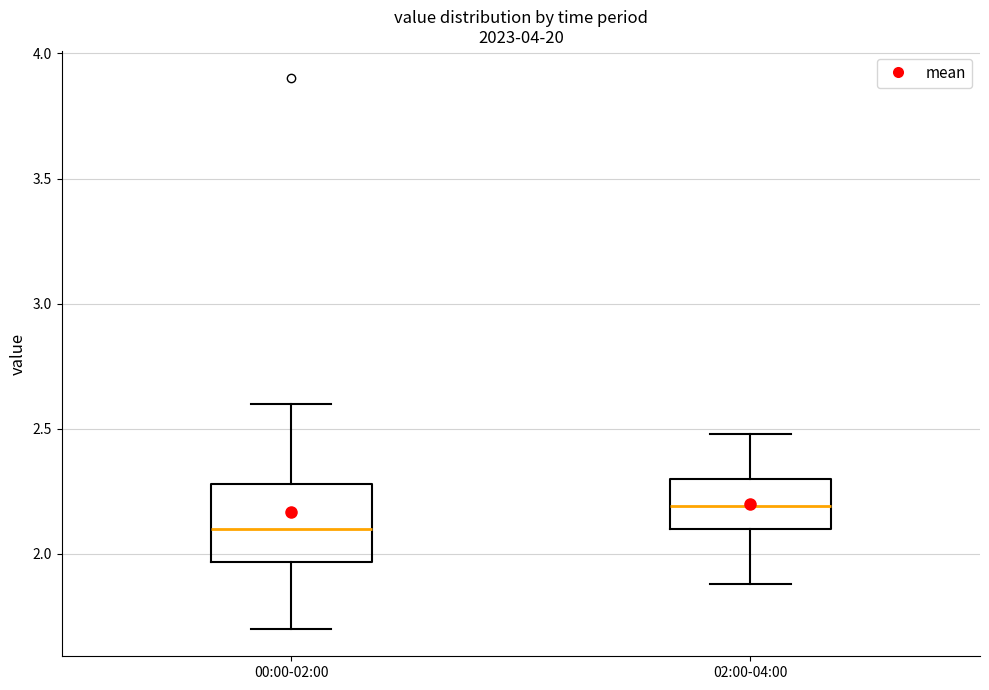

Reading left to right, transcribe this box plot: for each box, give where its median line is, the range the box spans, and where its two whiskers end, as read against the y-axis. The values are not printed on the chart, so give them approximately, as read against the axis.

00:00-02:00: median 2.10, box 1.95 to 2.30, whiskers 1.70 to 2.60
02:00-04:00: median 2.20, box 2.10 to 2.30, whiskers 1.90 to 2.50